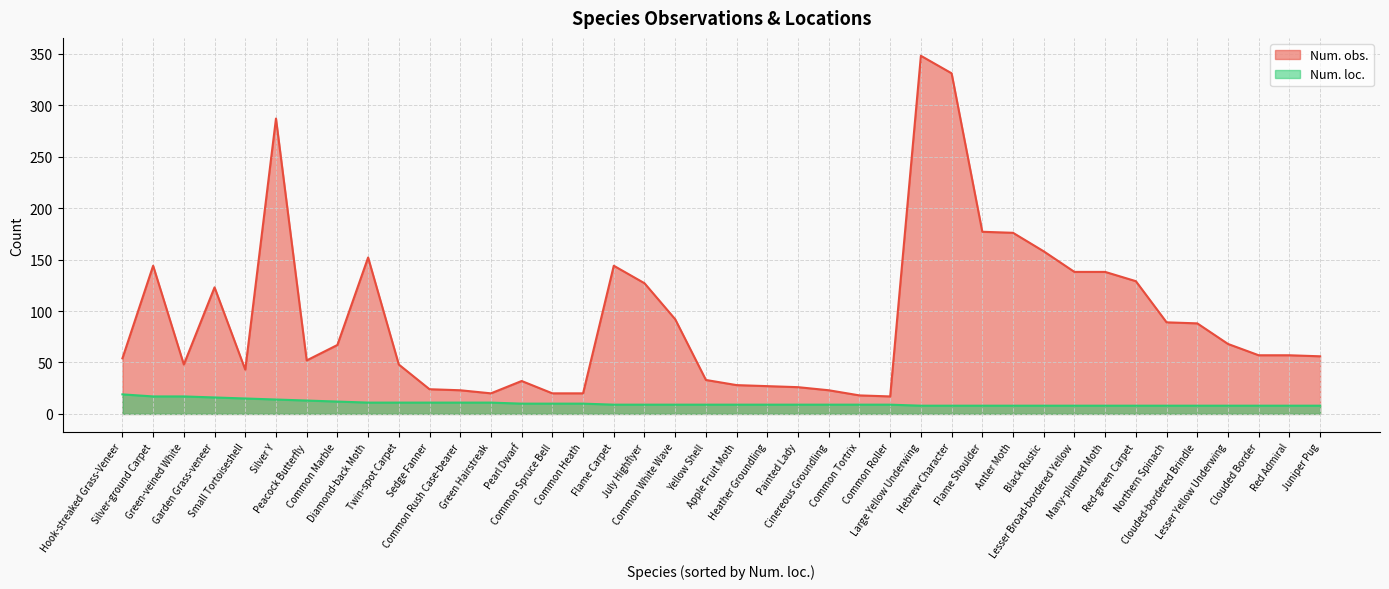

List the series in order of their peak value, lowest first.

Num. loc., Num. obs.